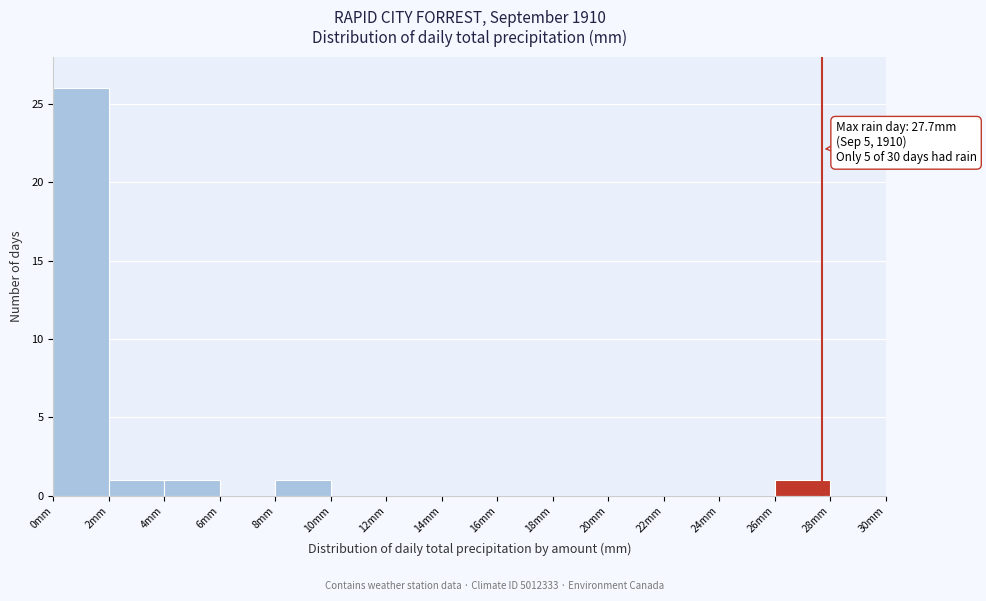

Which range on the x-axis has the tallest bar?

0 to 2